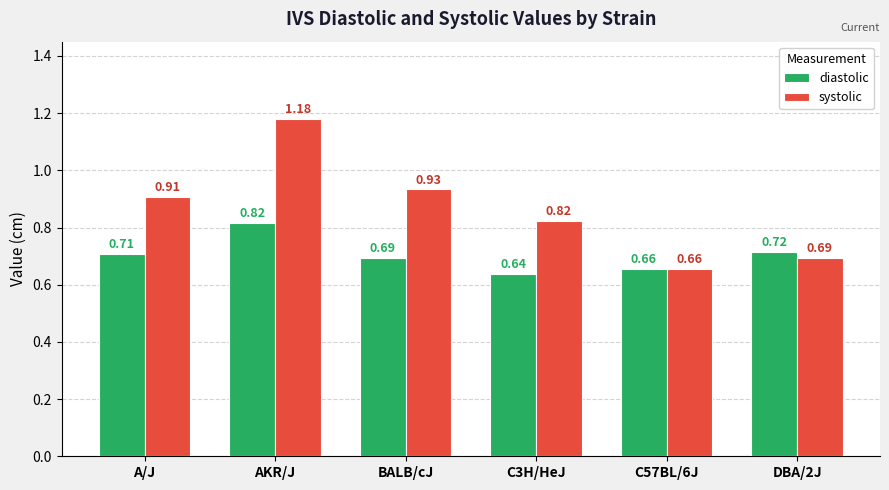

Which category has the highest value in the systolic series?

AKR/J